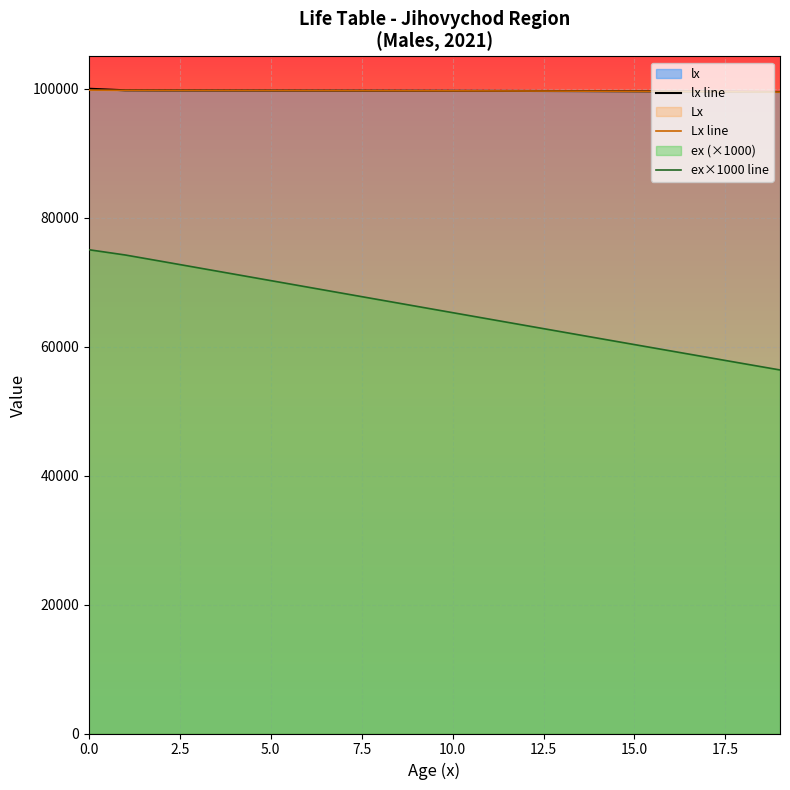

True or false: Lx line has more than 1 interior local peaks.

False